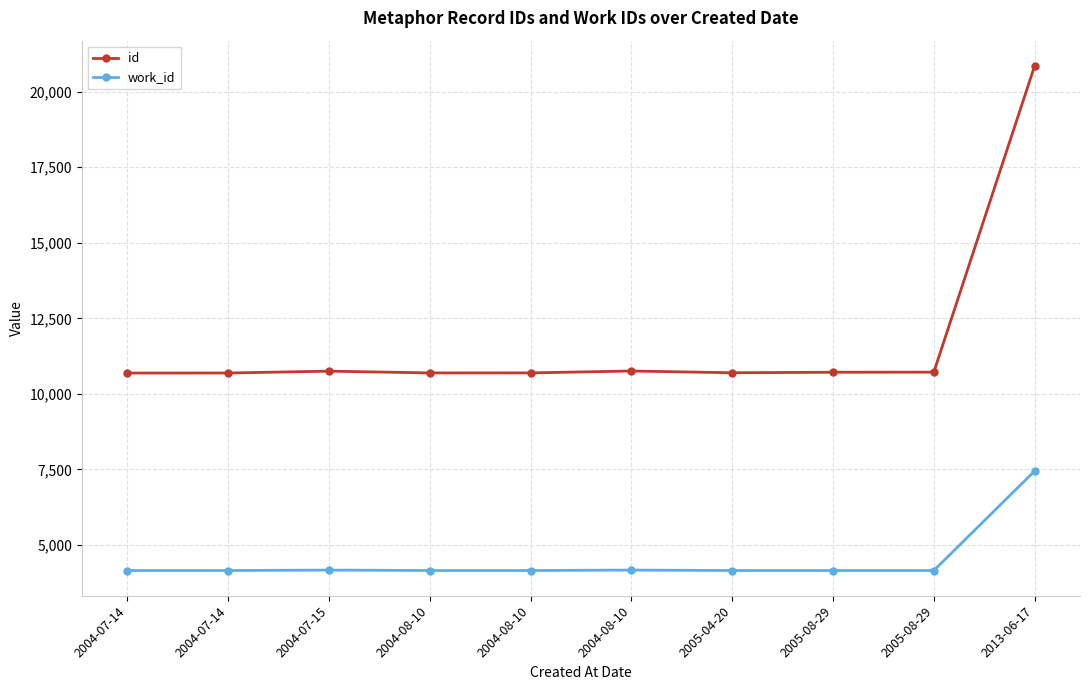

List the series in order of their peak value, highest first.

id, work_id